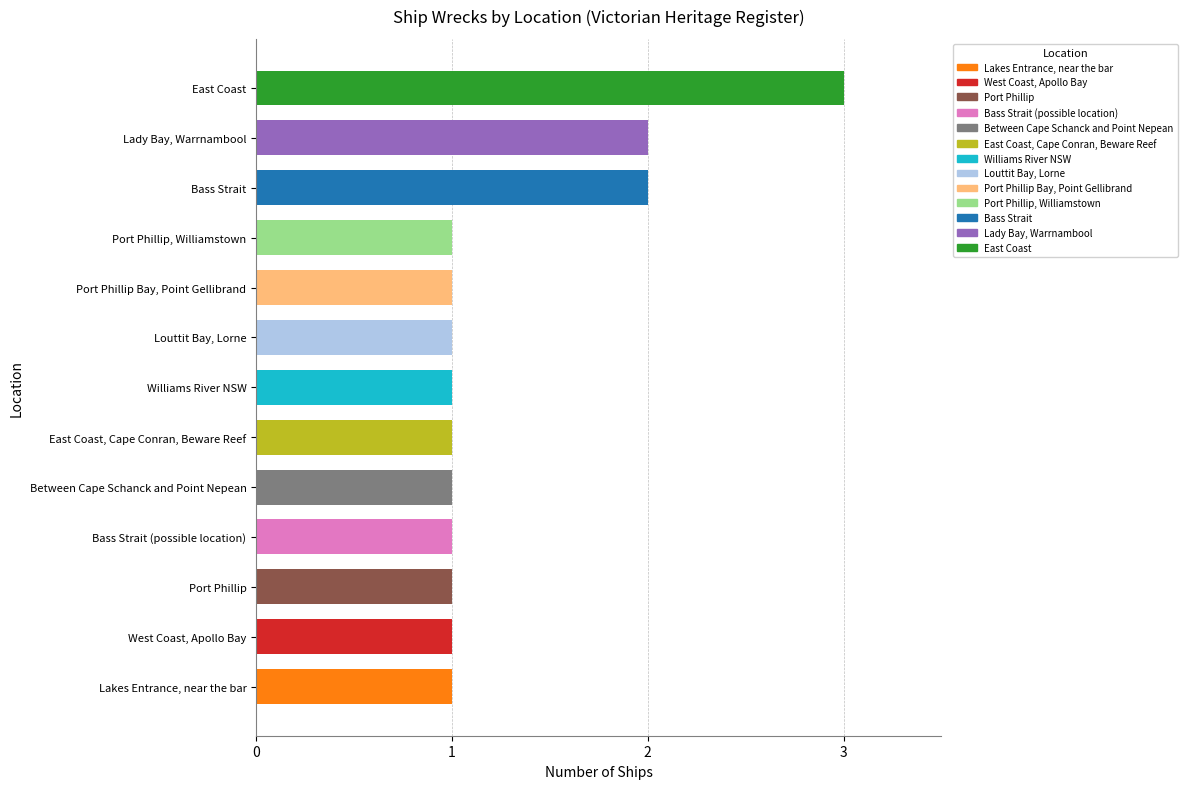

What is the smallest value displayed?

1